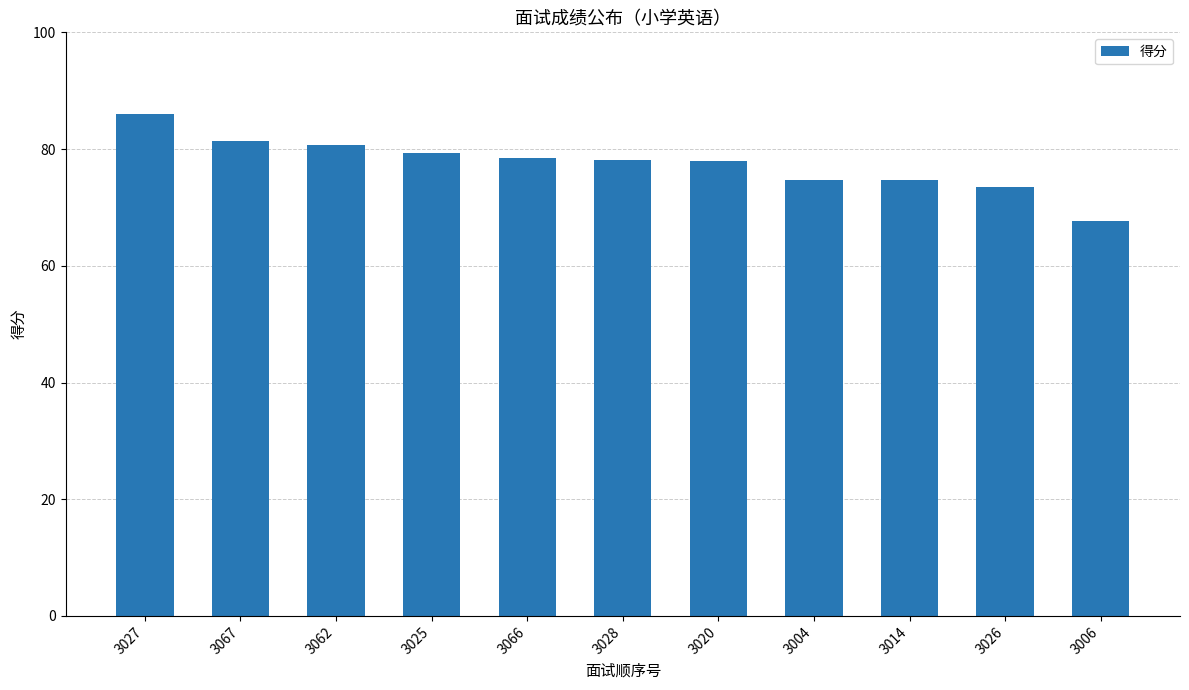

How many bars are there in total?

11